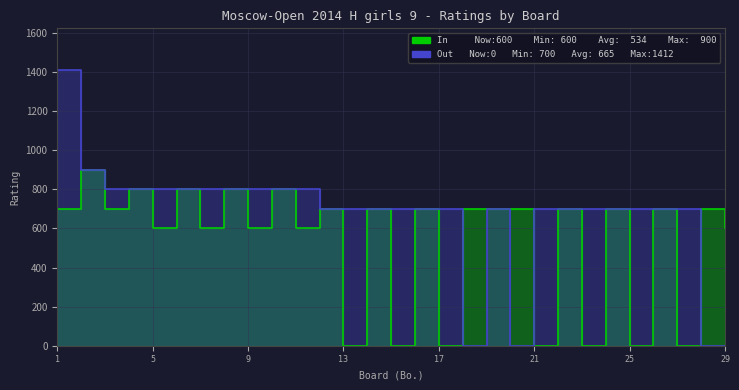

What is the total value across all series at 18?

700